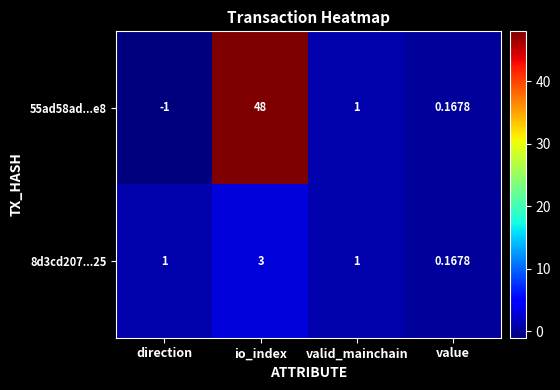

Rank the series by their average value, from highest to lowest.

55ad58ad...e8, 8d3cd207...25